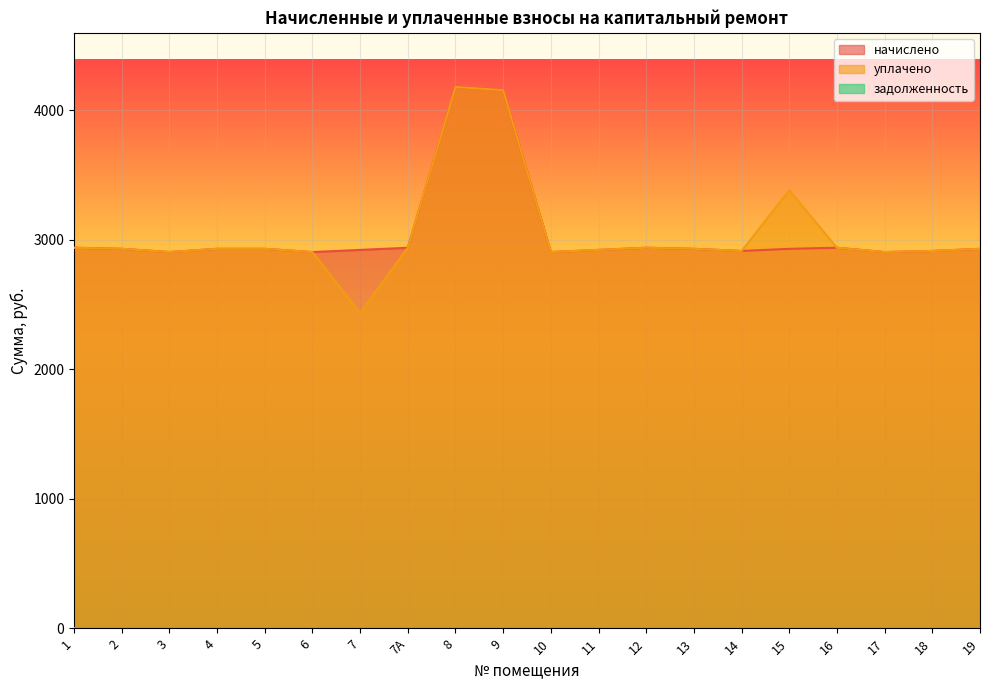

Between 8 and 9, which is larger?

8